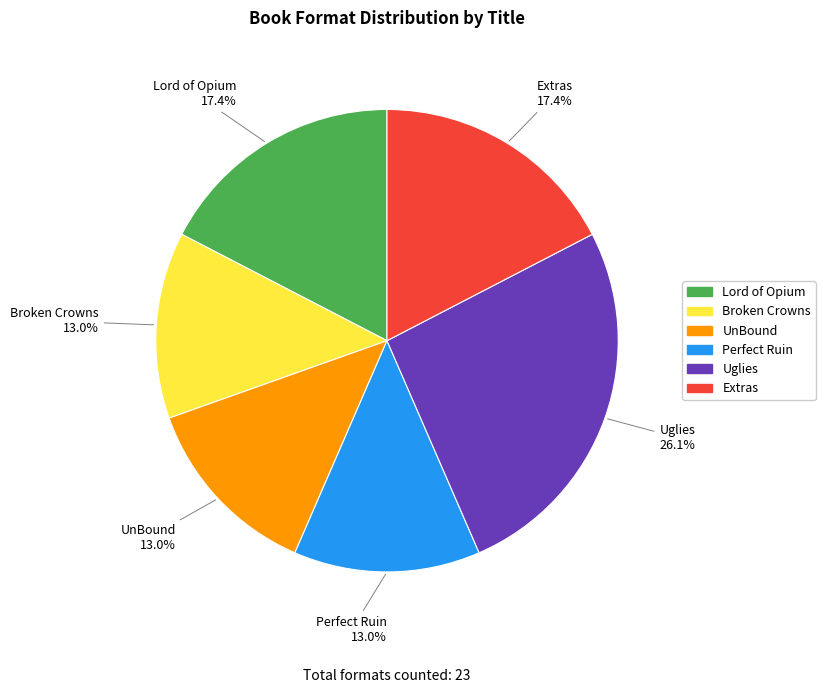

Which category has the biggest portion of the pie?

Uglies